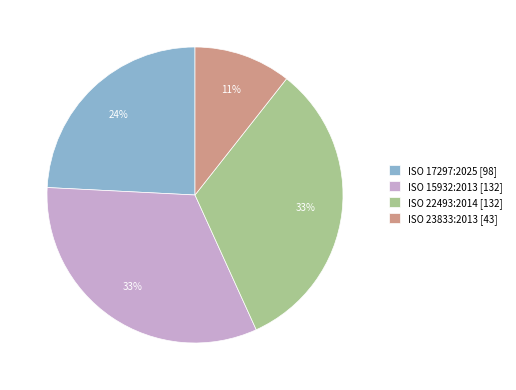

Between ISO 15932:2013 [132] and ISO 17297:2025 [98], which is larger?

ISO 15932:2013 [132]